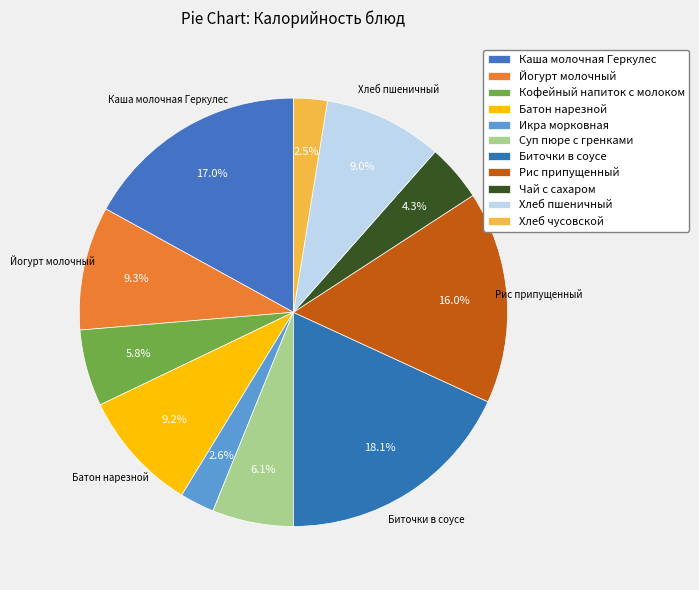

Which category has the biggest portion of the pie?

Биточки в соусе